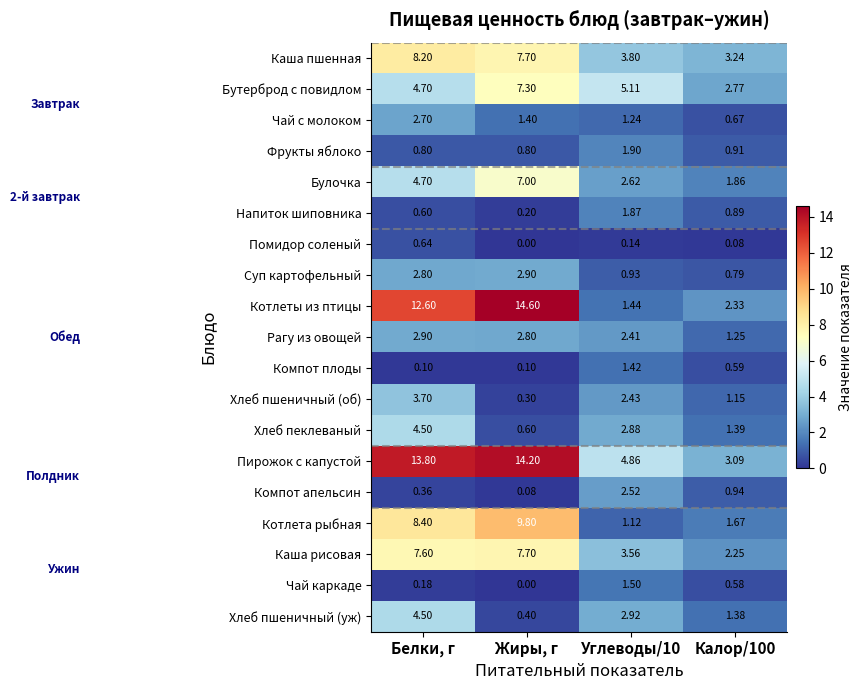

Where is Котлеты из птицы nearest to the value 8?

Белки, г